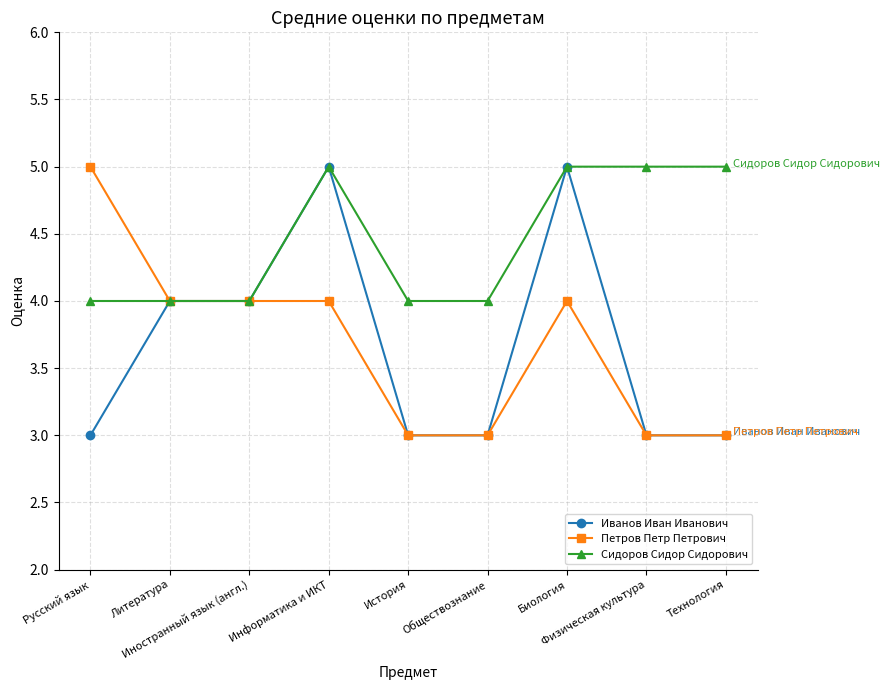

What is the maximum value shown in the chart?

5